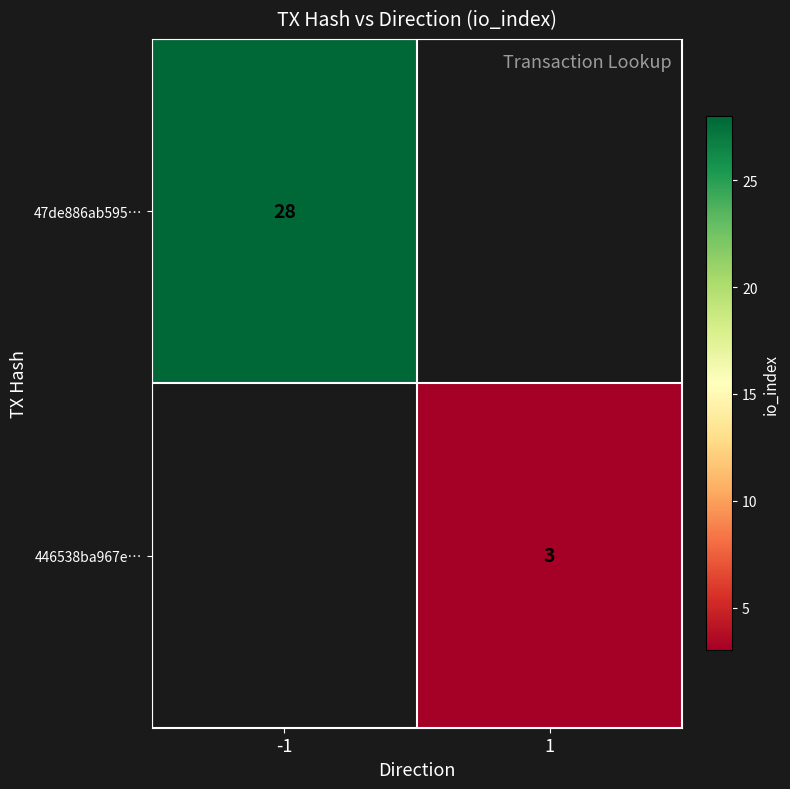

The value of 47de886ab595… at -1 is 47. True or false?

False